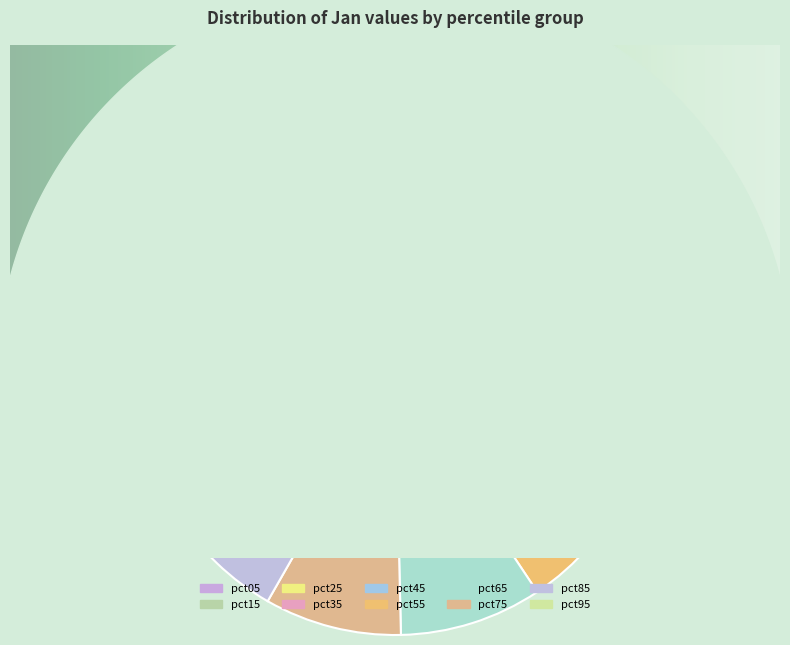

The pct05 slice represents 20% of the pie. True or false?

True